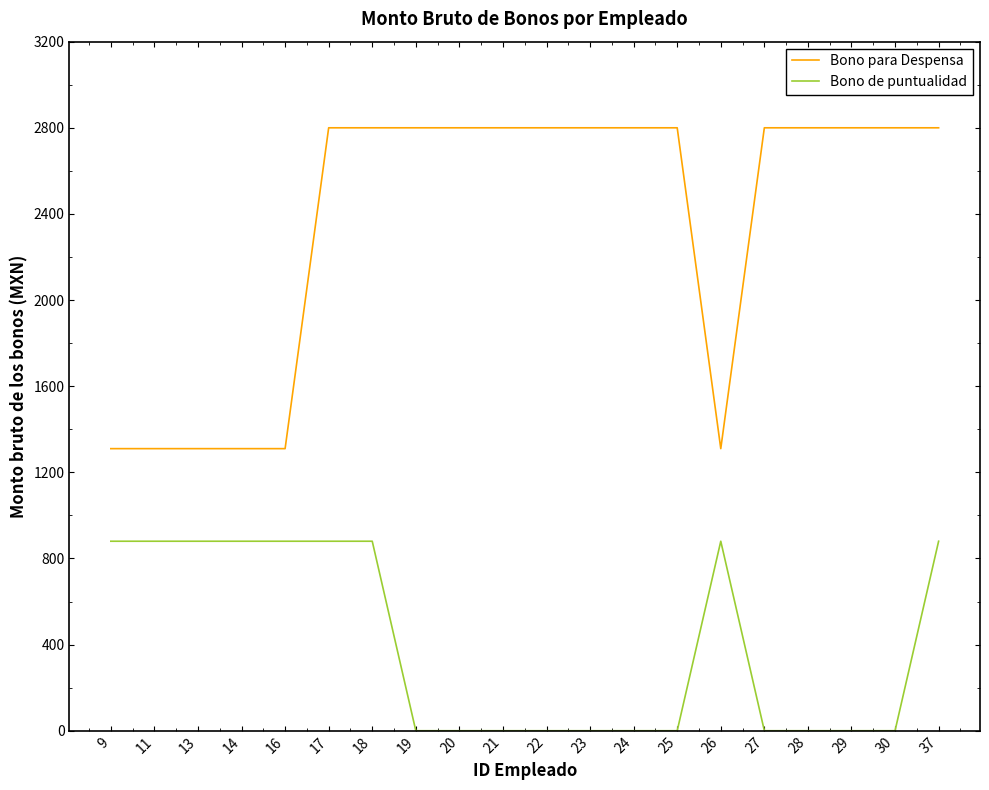

Count the number of categories in the chart.

20